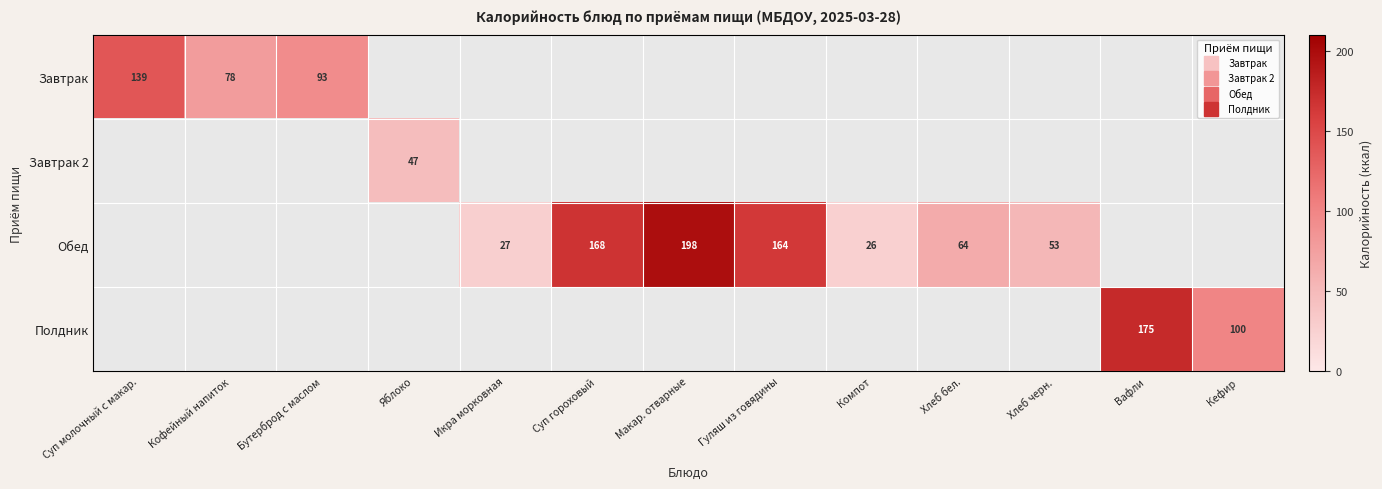

True or false: Завтрак 2 has a value of 29.1 at Яблоко.

False